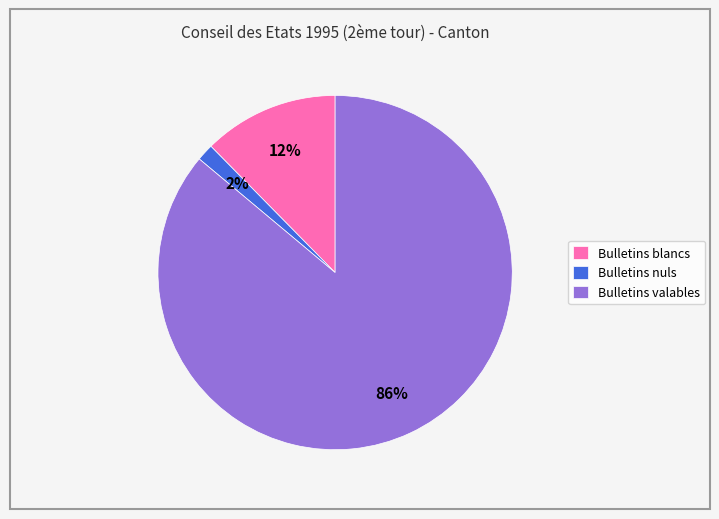

To the nearest percent, what percentage of the pie is Bulletins nuls?

2%